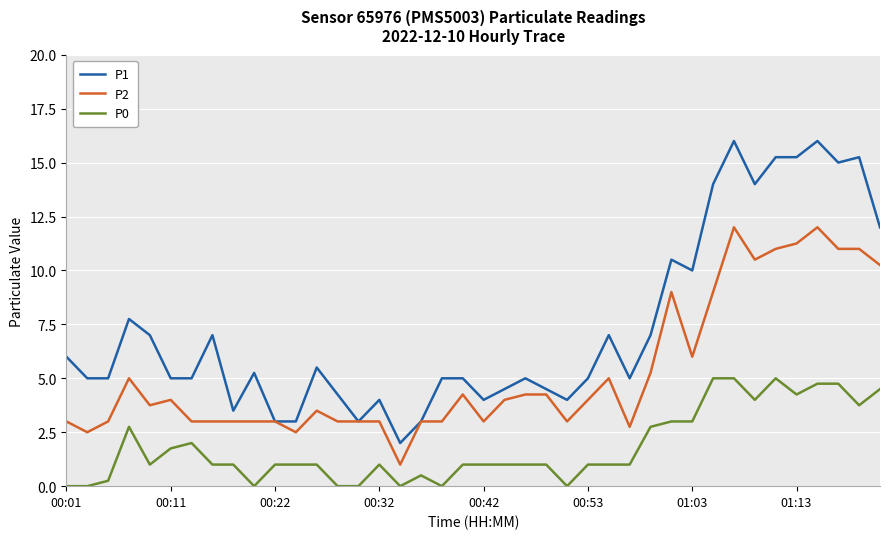

Which series has the largest total across all categories?

P1